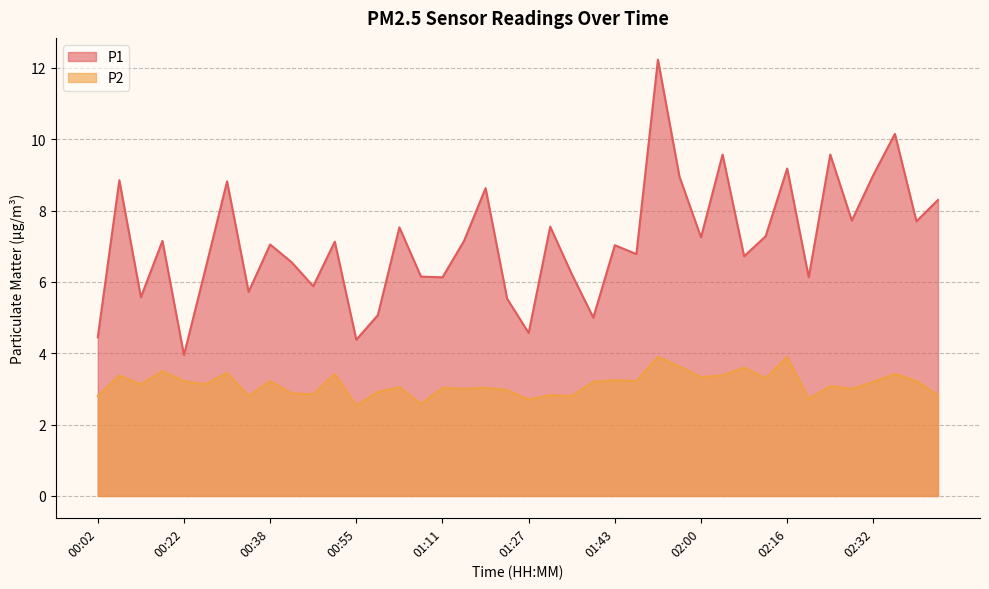

What is the approximate value of P1 at 00:10?

5.6